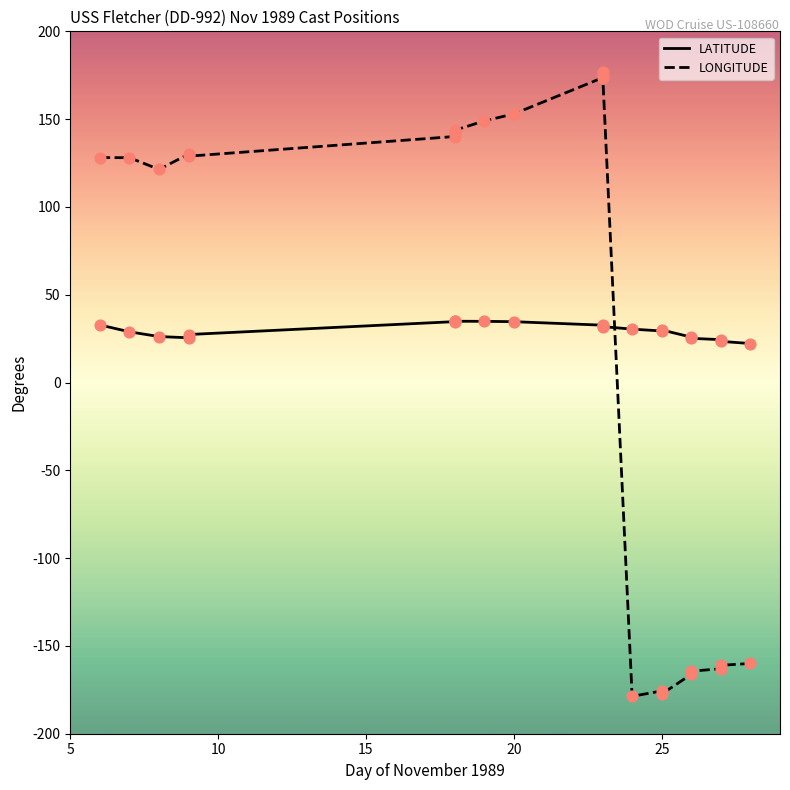

Which series contains the lowest Y value?

LONGITUDE